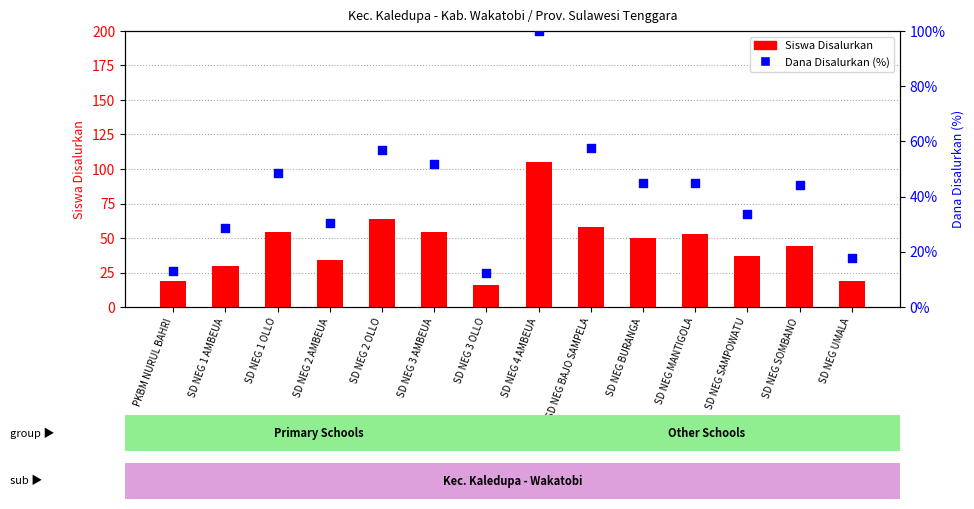

Which series has the largest total across all categories?

Siswa Disalurkan